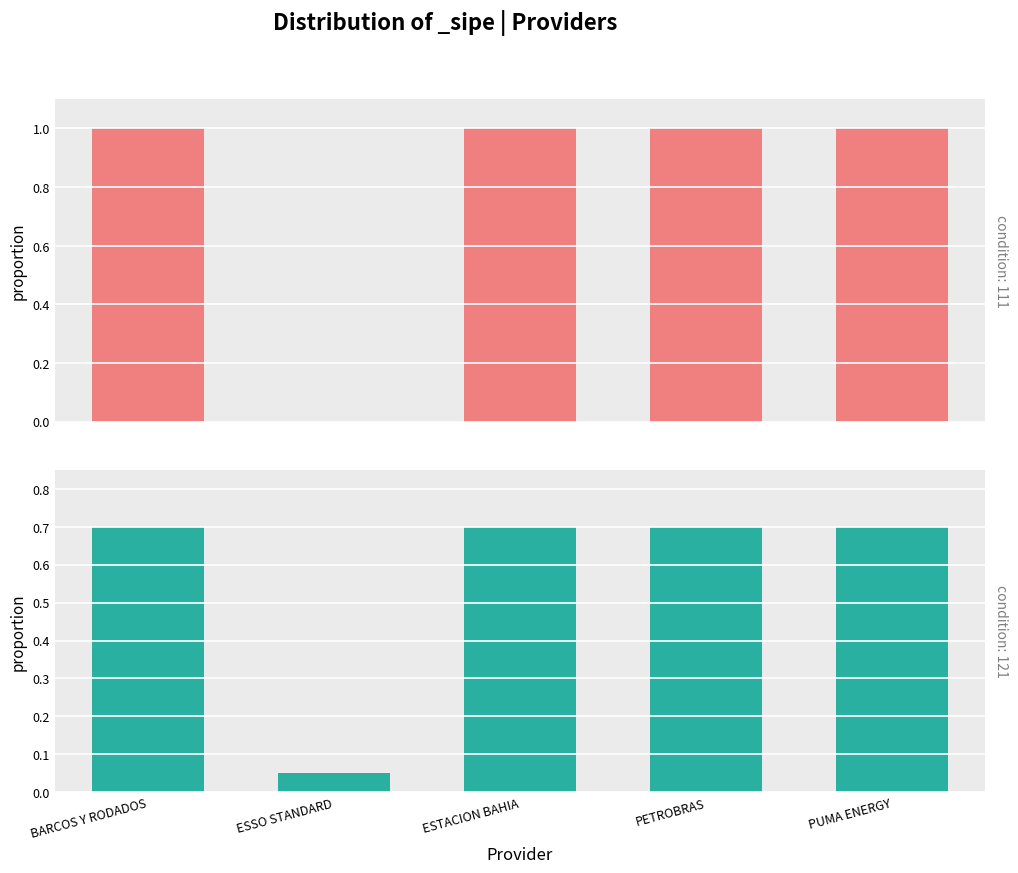

Rank the categories by value from lowest to highest.

ESSO STANDARD, BARCOS Y RODADOS, ESTACION BAHIA, PETROBRAS, PUMA ENERGY